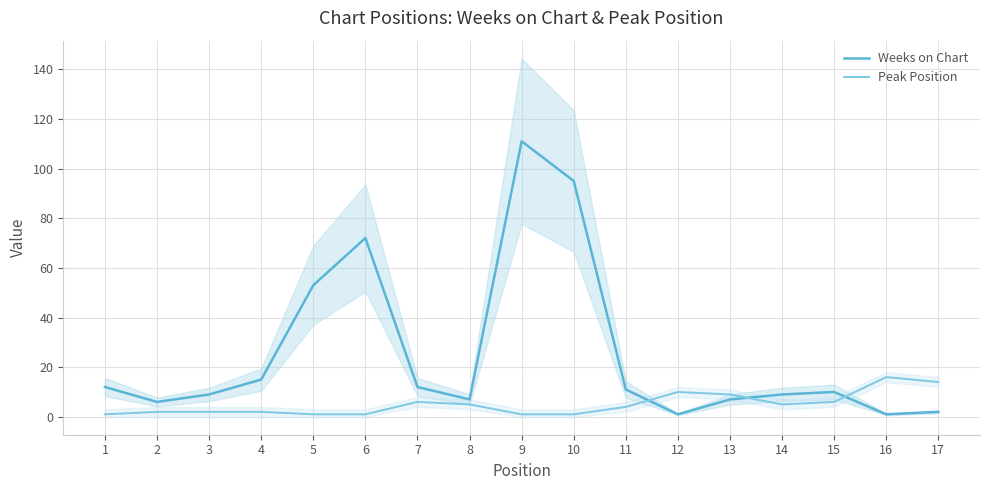

Is it true that Weeks on Chart equals 111 at 9?

True